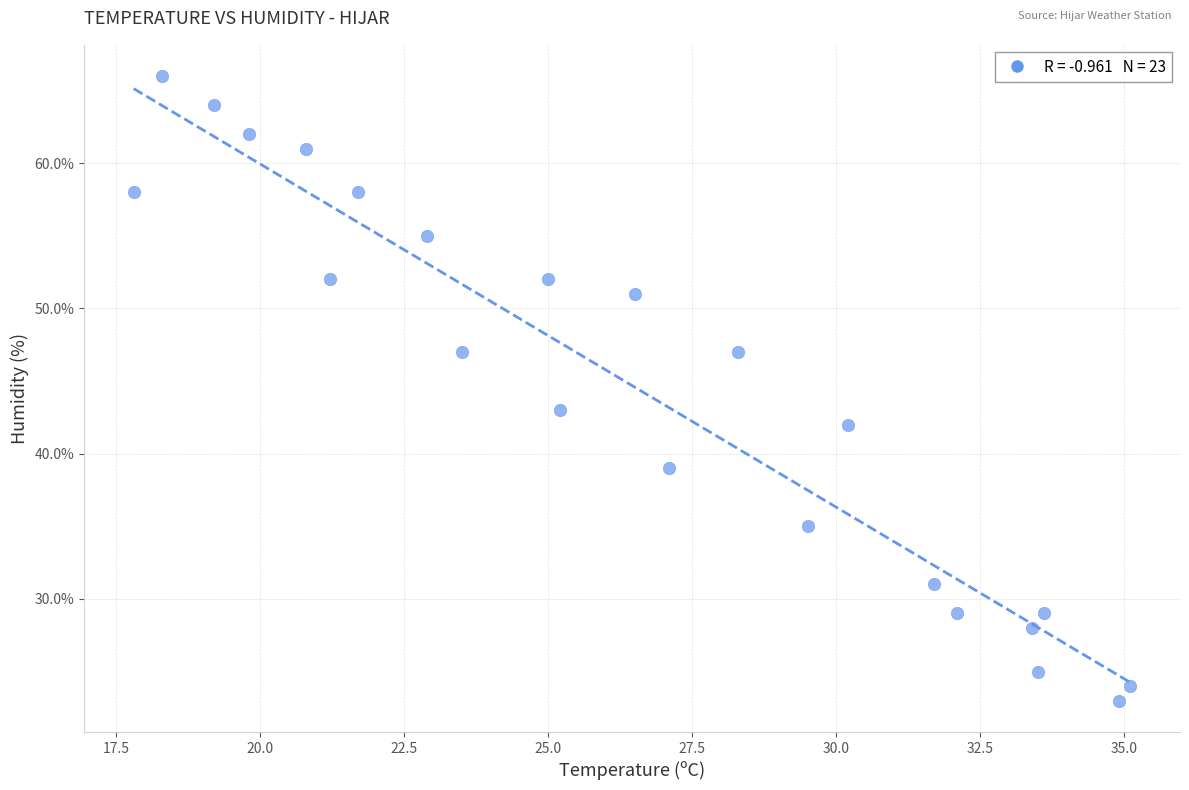

What is the range of Y values (max minus min)?

43